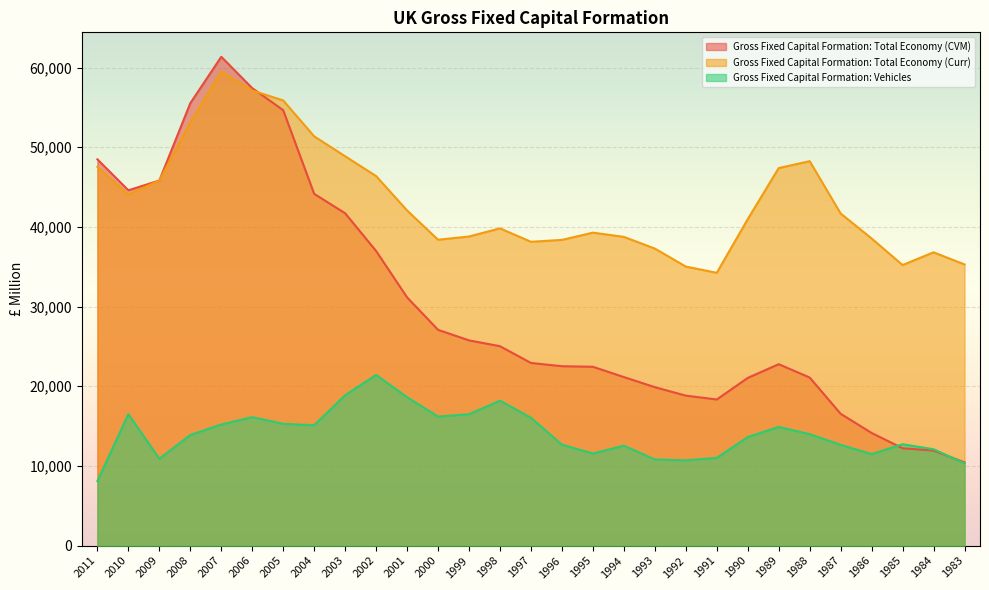

Is it true that Gross Fixed Capital Formation: Vehicles equals 17334 at 1995?

False